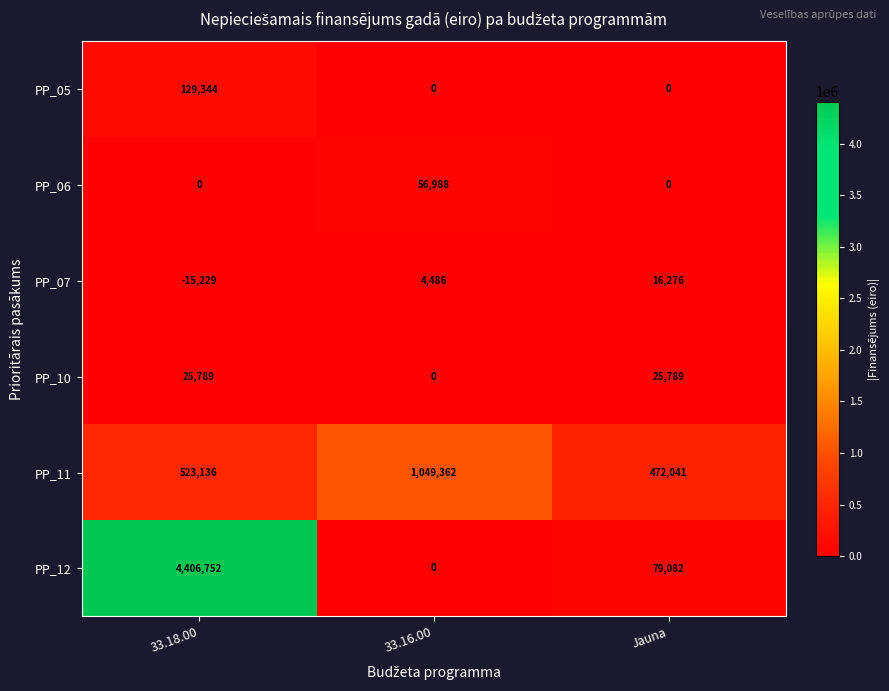

Is it true that PP_06 equals 92654 at 33.16.00?

False